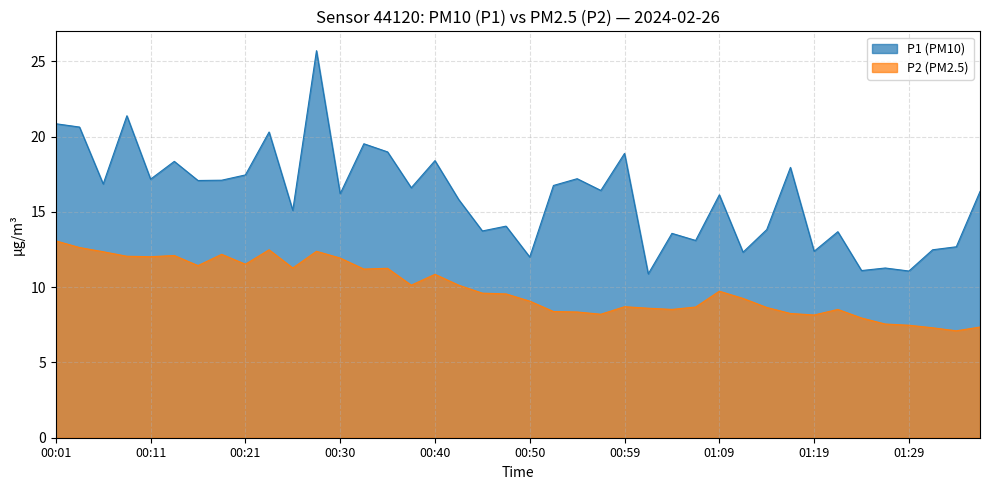

Which series has the largest range (max minus min)?

P1 (PM10)